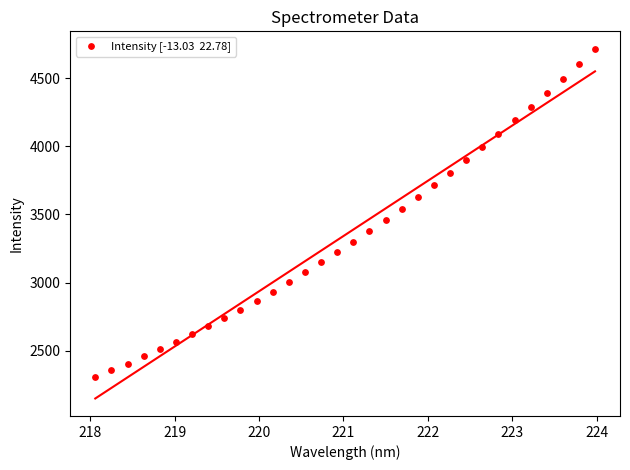

What is the range of Y values (max minus min)?

2408.1